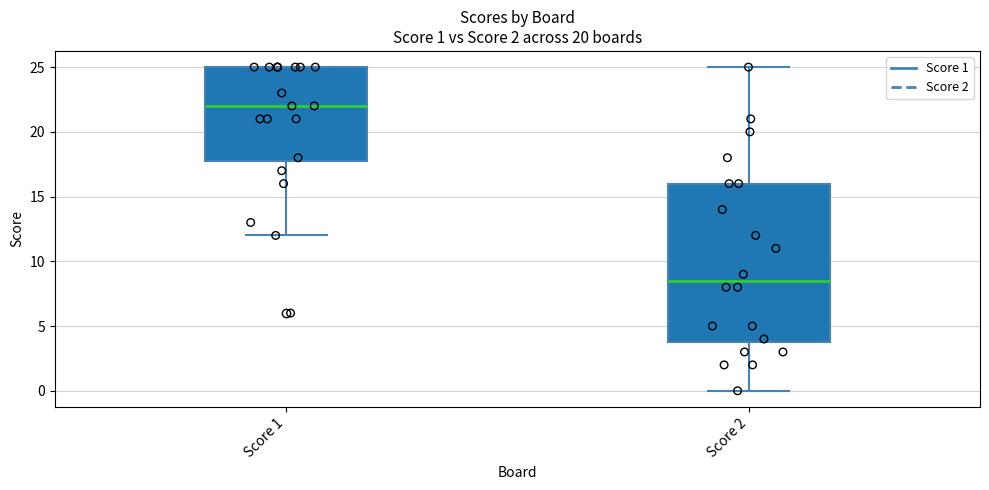

Which box has the lowest median line?

Score 2